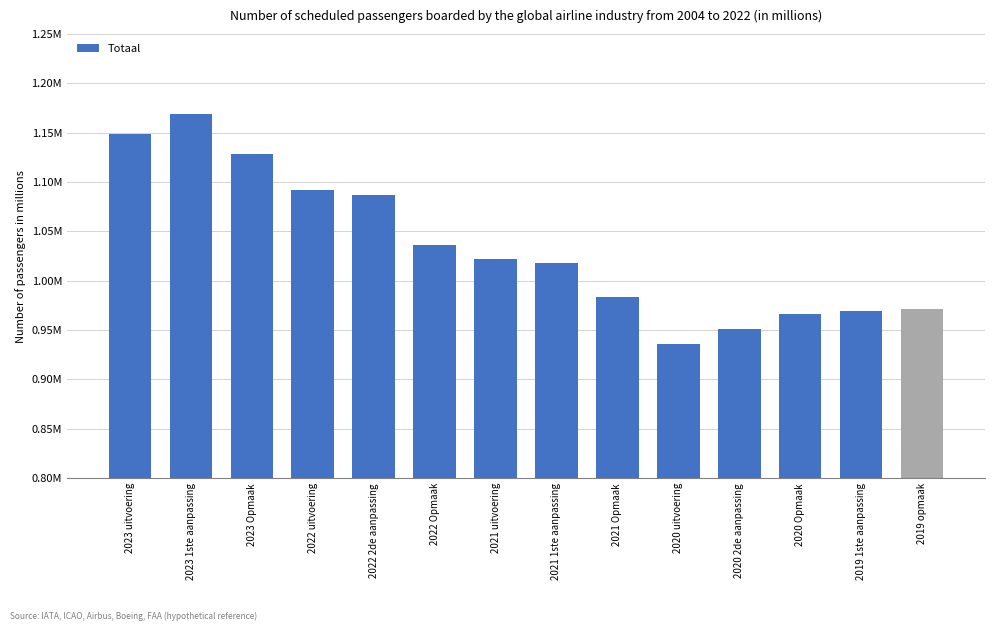

Does the chart contain any negative values?

No